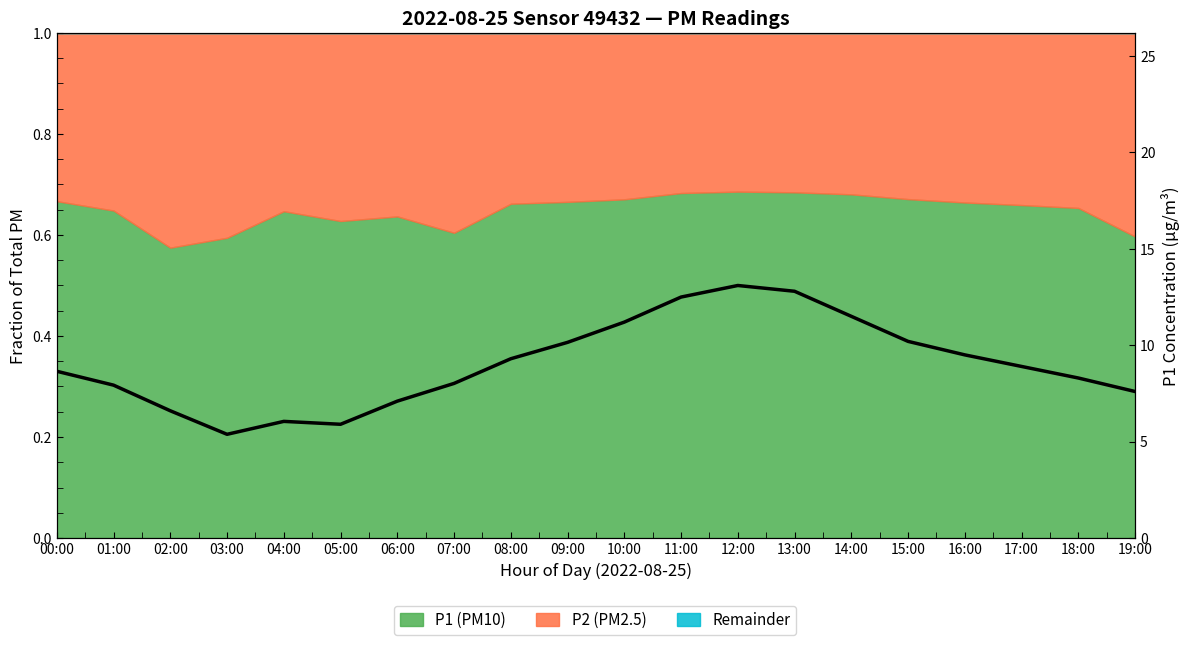

Reading left to right, list all the values displayed in this chart.

00:00=8.7	01:00=7.9	02:00=6.6	03:00=5.4	04:00=6.0	05:00=5.9	06:00=7.1	07:00=8.0	08:00=9.3	09:00=10.2	10:00=11.2	11:00=12.5	12:00=13.1	13:00=12.8	14:00=11.5	15:00=10.2	16:00=9.5	17:00=8.9	18:00=8.3	19:00=7.6